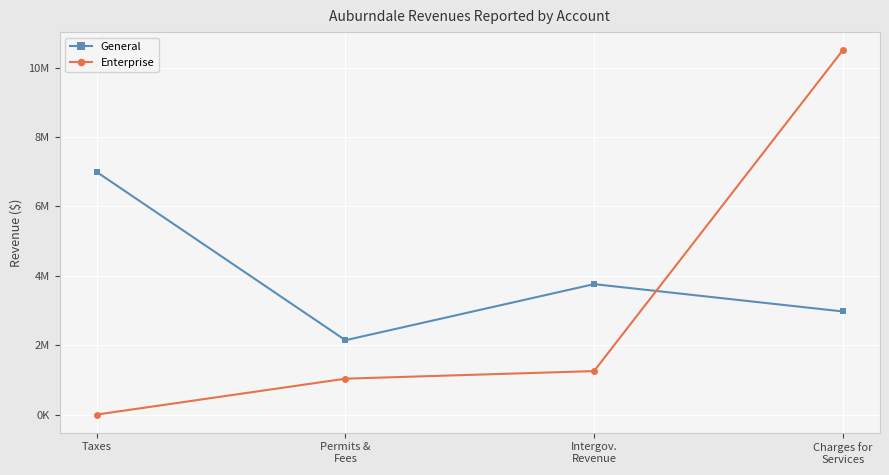

Does the chart have visible grid lines?

Yes